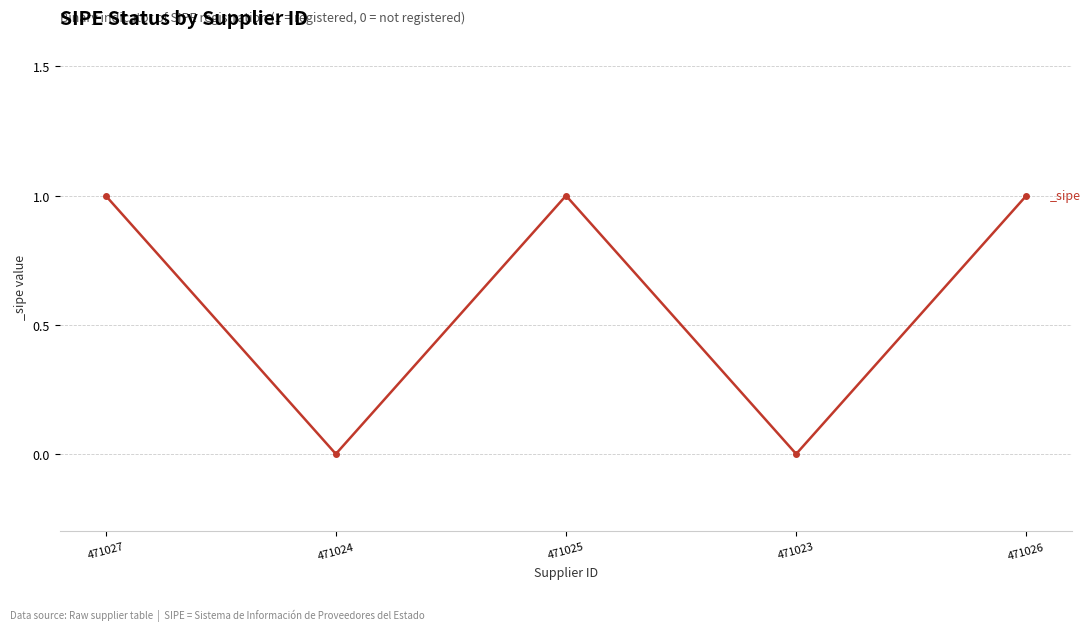

How many lines are shown in the chart?

1